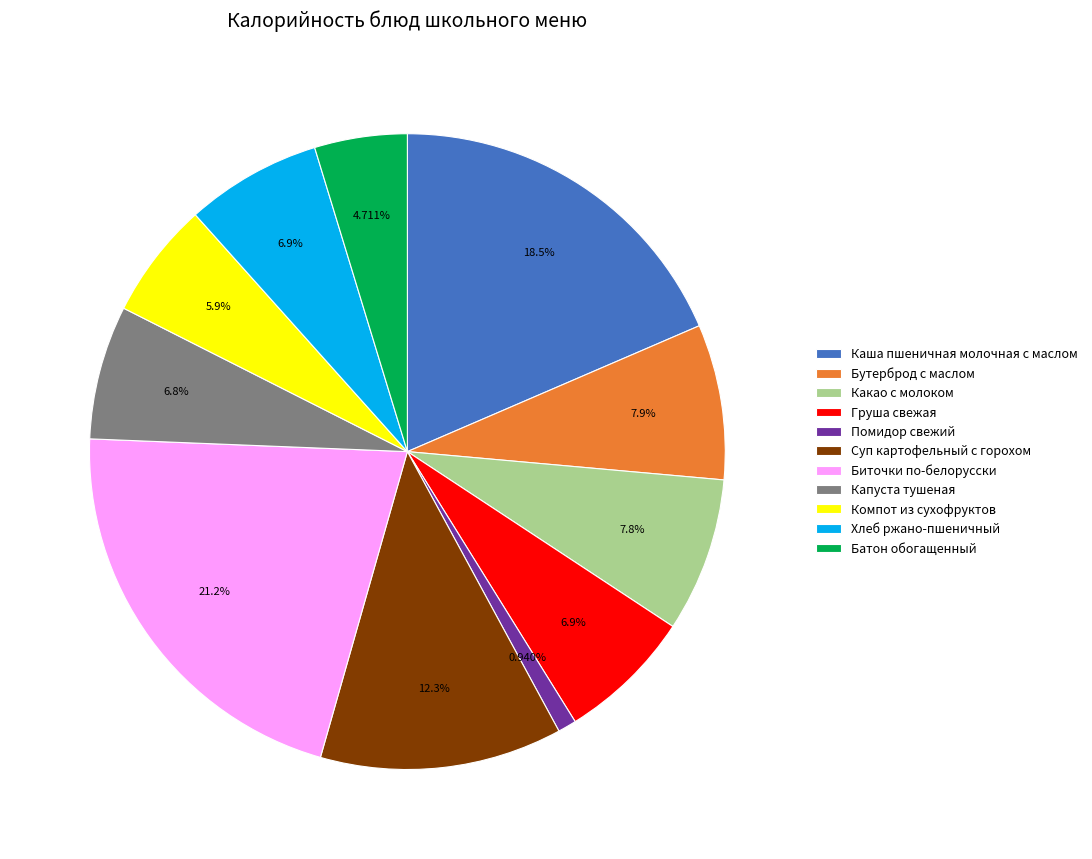

What is the smallest slice in the pie chart?

Помидор свежий